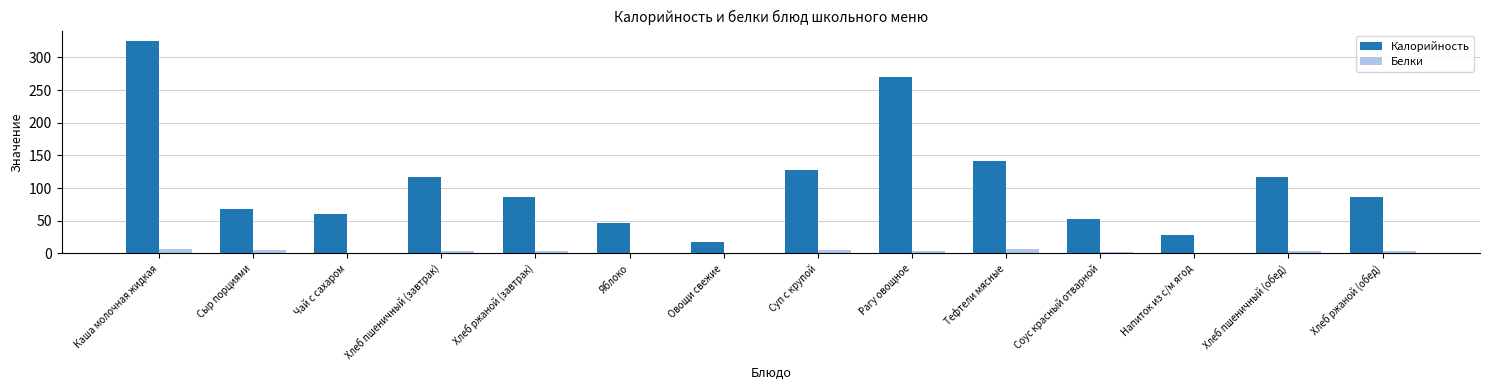

Where does the Калорийность series first go above 87?

Каша молочная жидкая